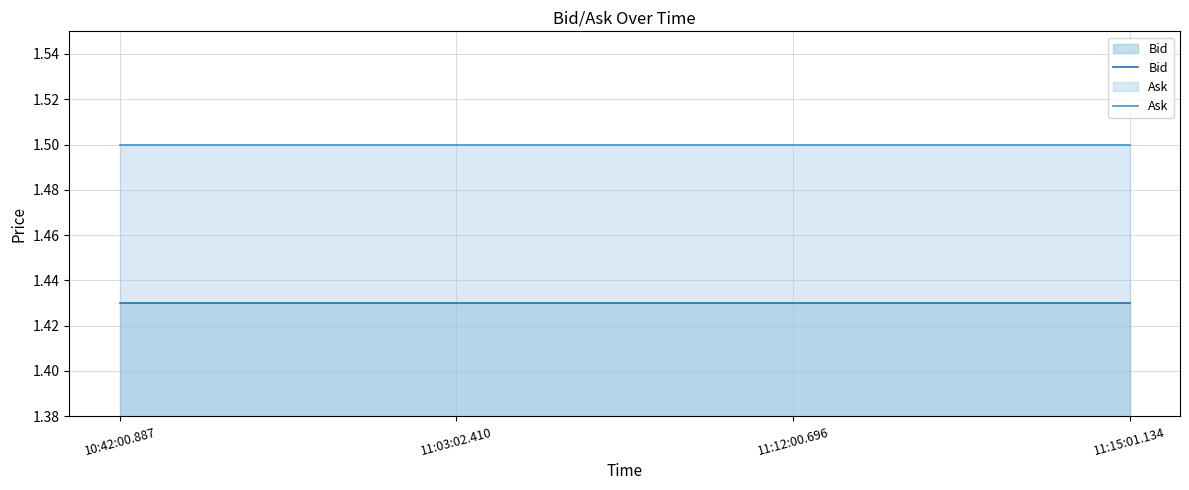

What are all the series names shown in the legend?

Bid, Ask